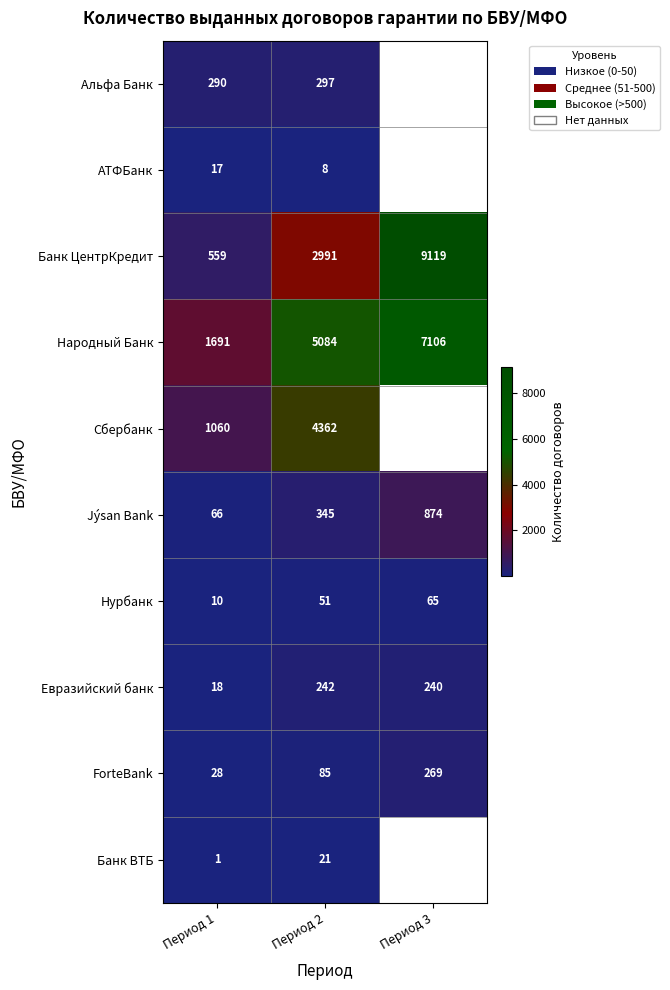

What is the average value of the Народный Банк series?

4627